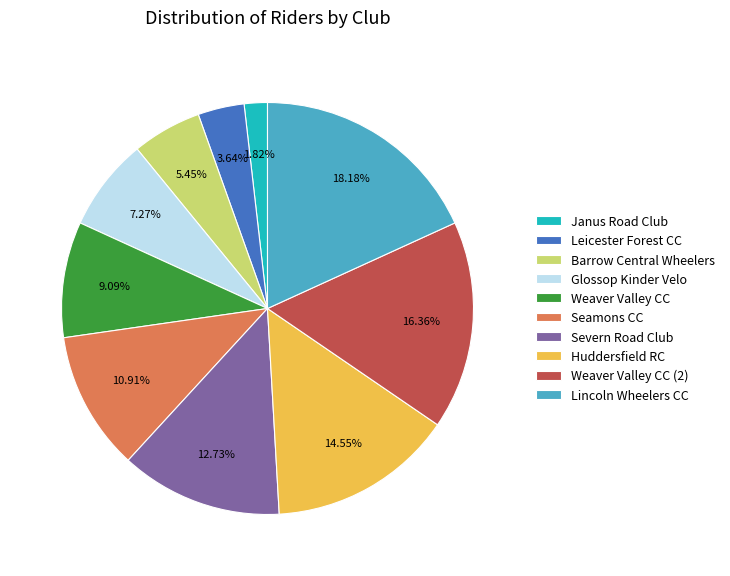

Which category has the biggest portion of the pie?

Lincoln Wheelers CC